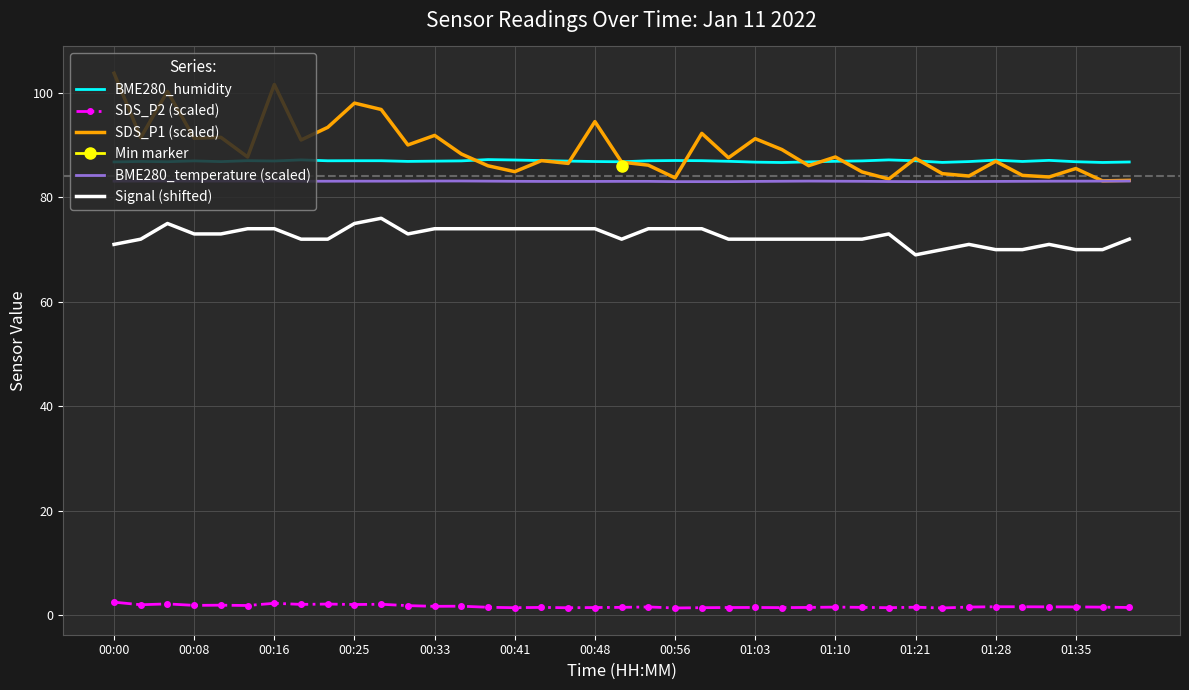

How many data points in SDS_P1 (scaled) are less than 87?

17